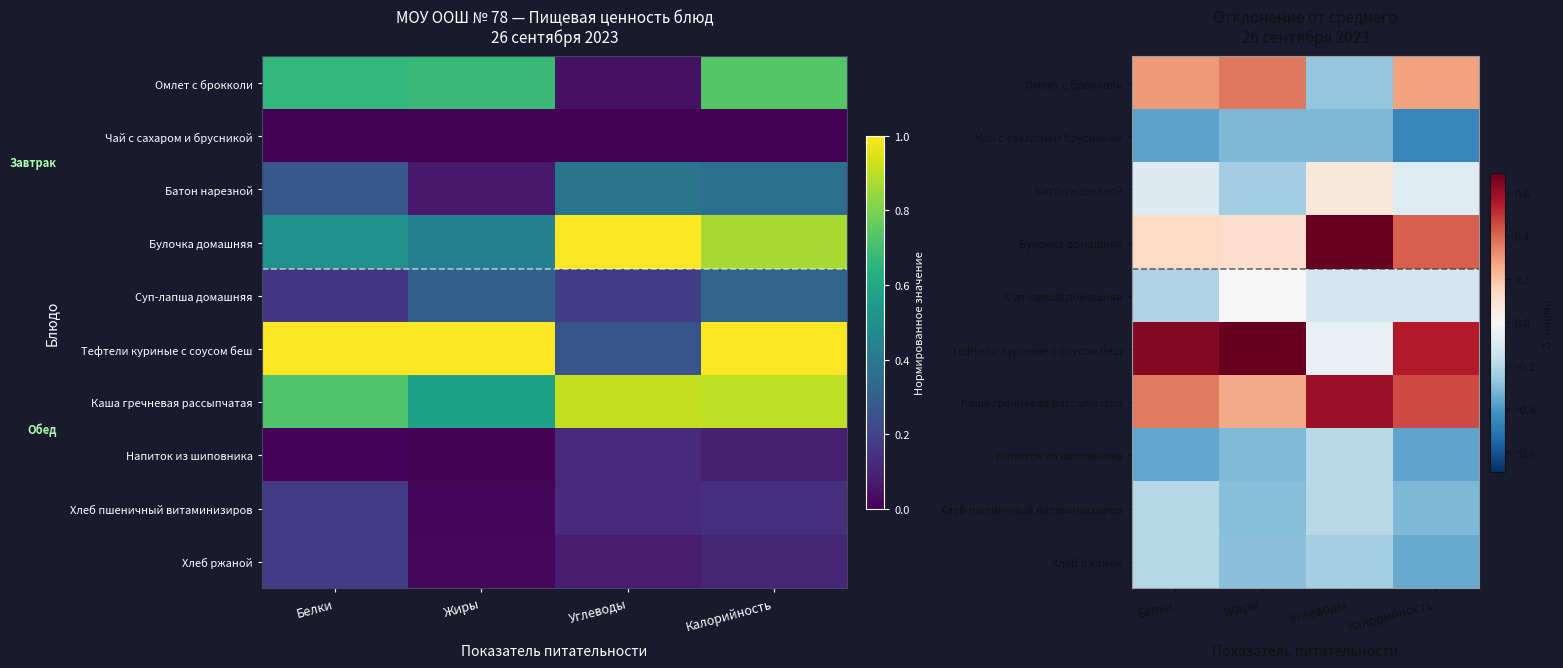

List the labels in order of Батон нарезной value, largest first.

Углеводы, Калорийность, Белки, Жиры